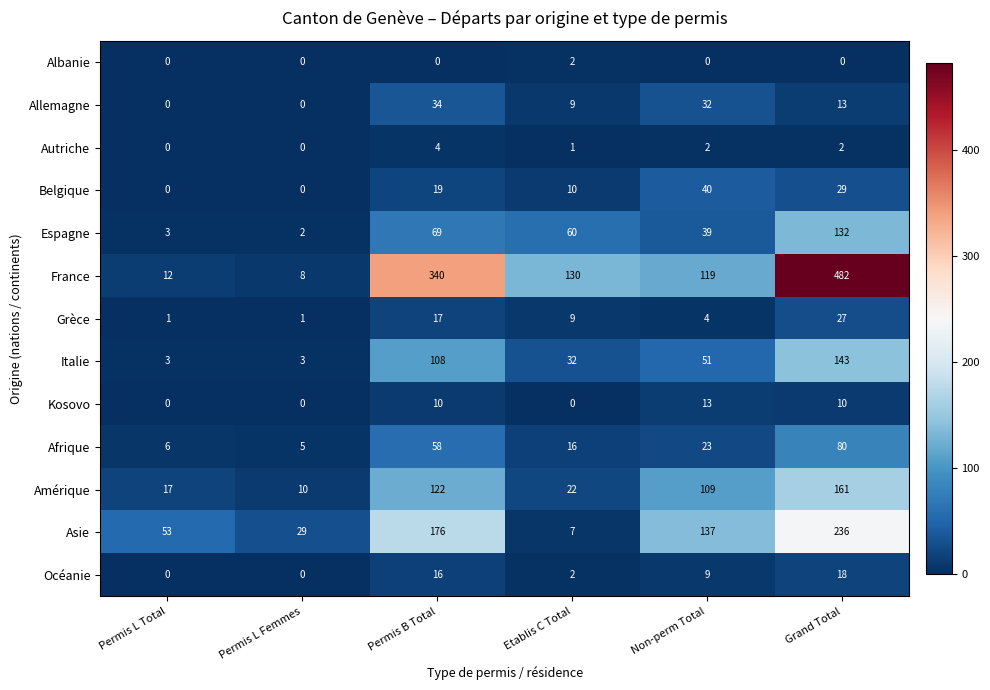

What is the difference between the highest and lowest values at Permis B Total?

340